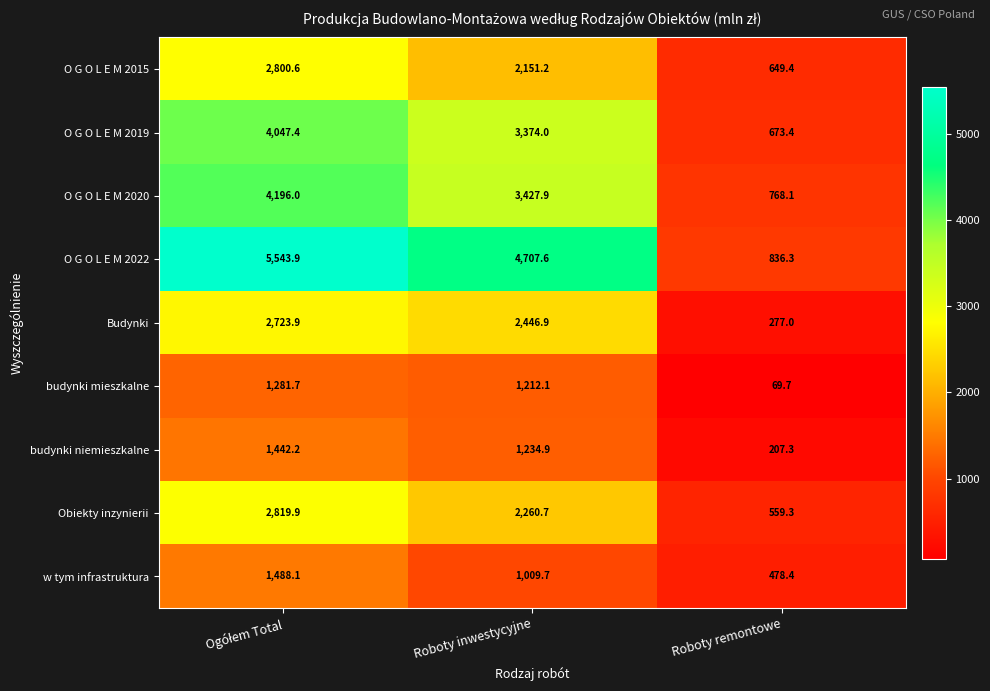

Which series has the largest range (max minus min)?

O G O L E M 2022